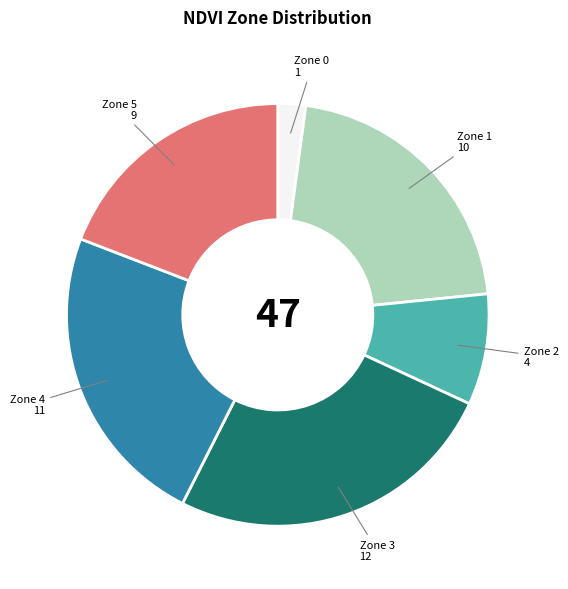

Is there any slice that represents more than half of the pie?

No